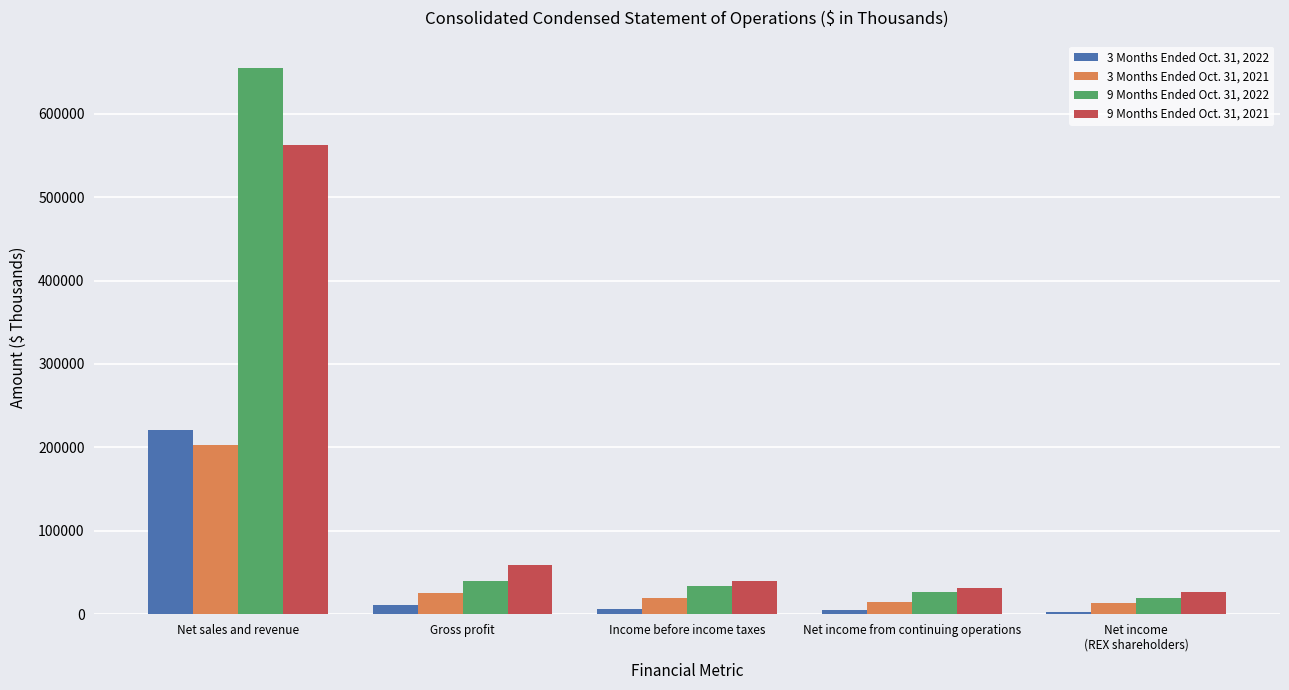

Which series has the widest spread of values?

9 Months Ended Oct. 31, 2022